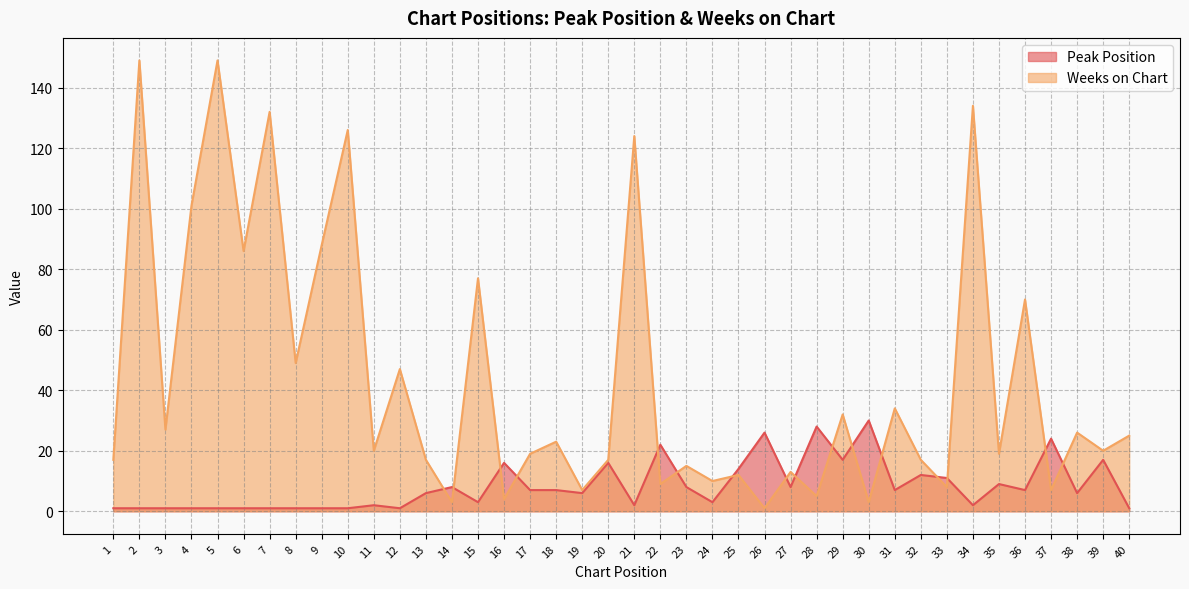

What is the total value across all series at 25?

26